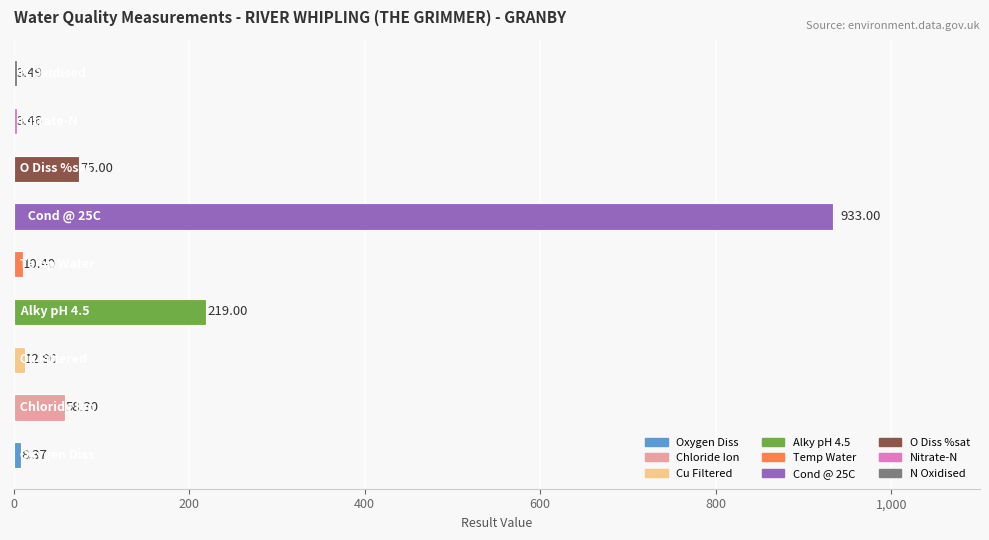

What is the difference between the second highest and minimum values?

215.5